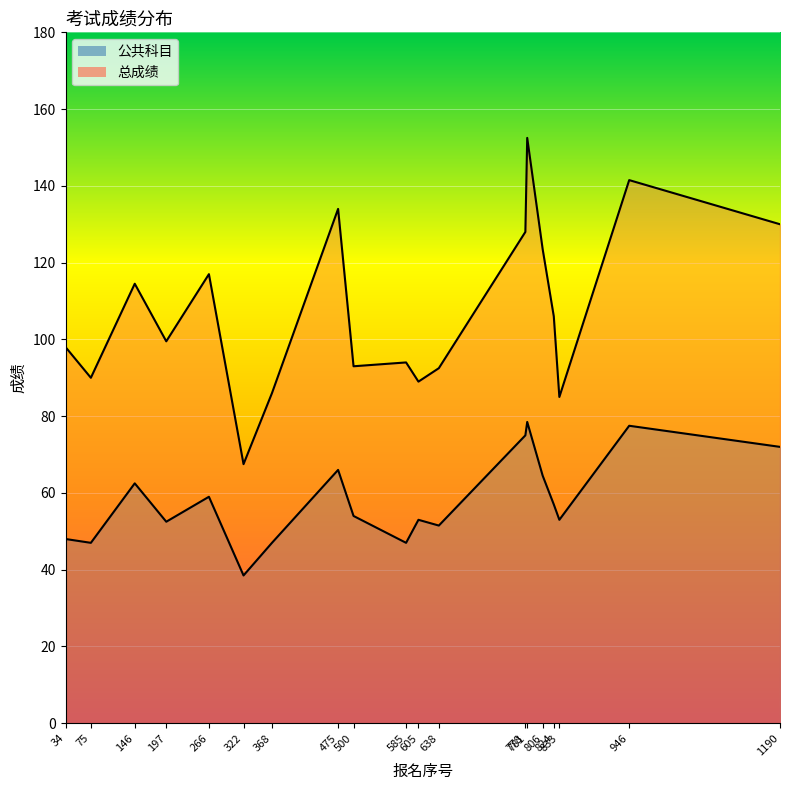

Rank the series by their average value, from highest to lowest.

总成绩, 公共科目